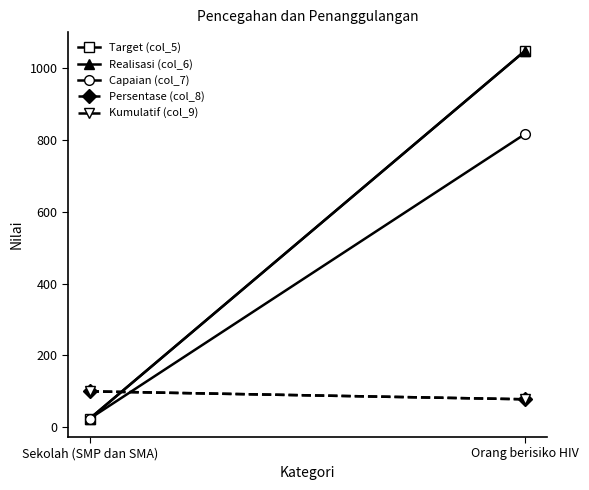

Is this an area chart (filled region under the line)?

No